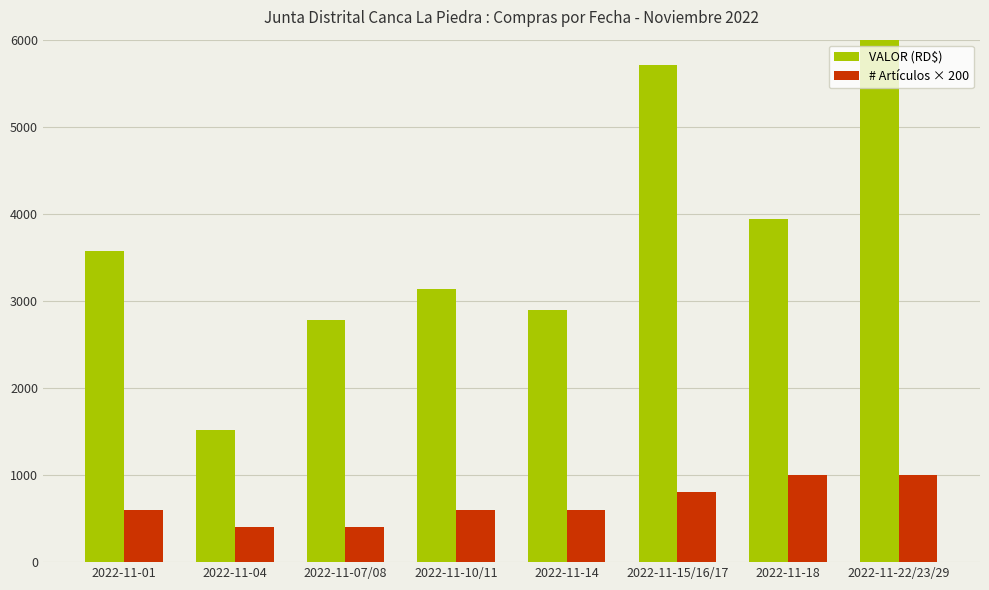

How many values in the # Artículos × 200 series are below 600?

2